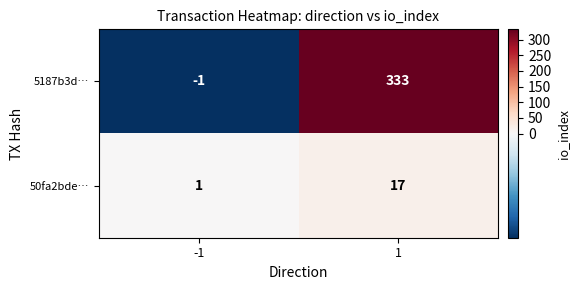

What is the maximum value for 5187b3d…?

333